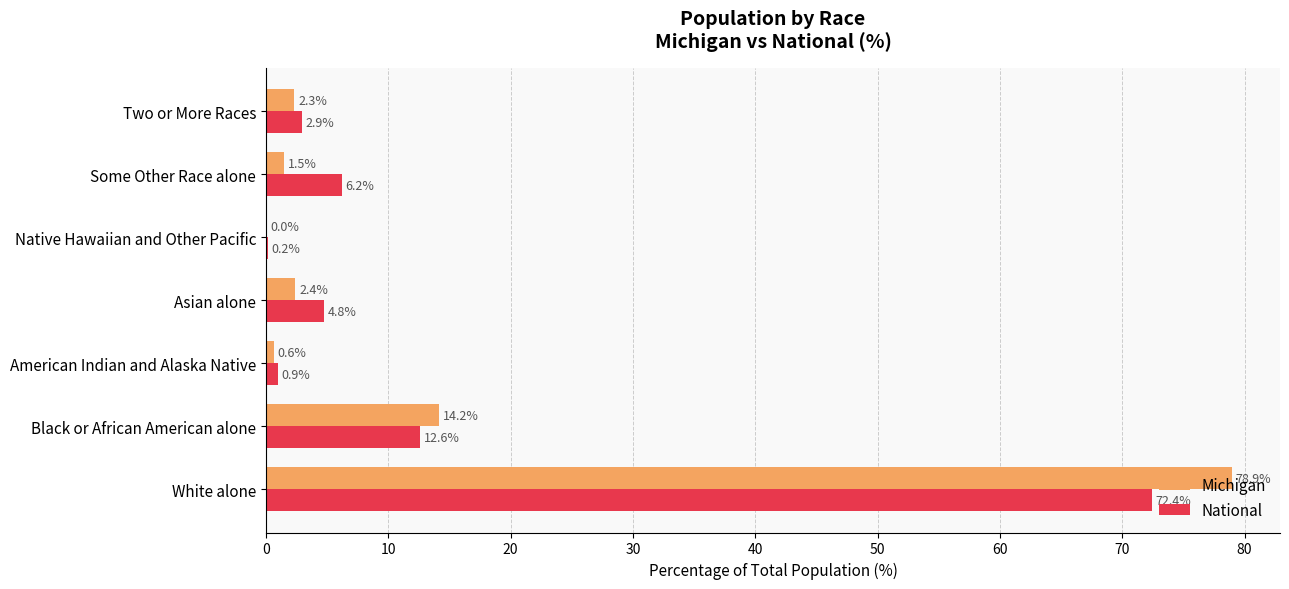

What is the greatest value displayed?

78.9